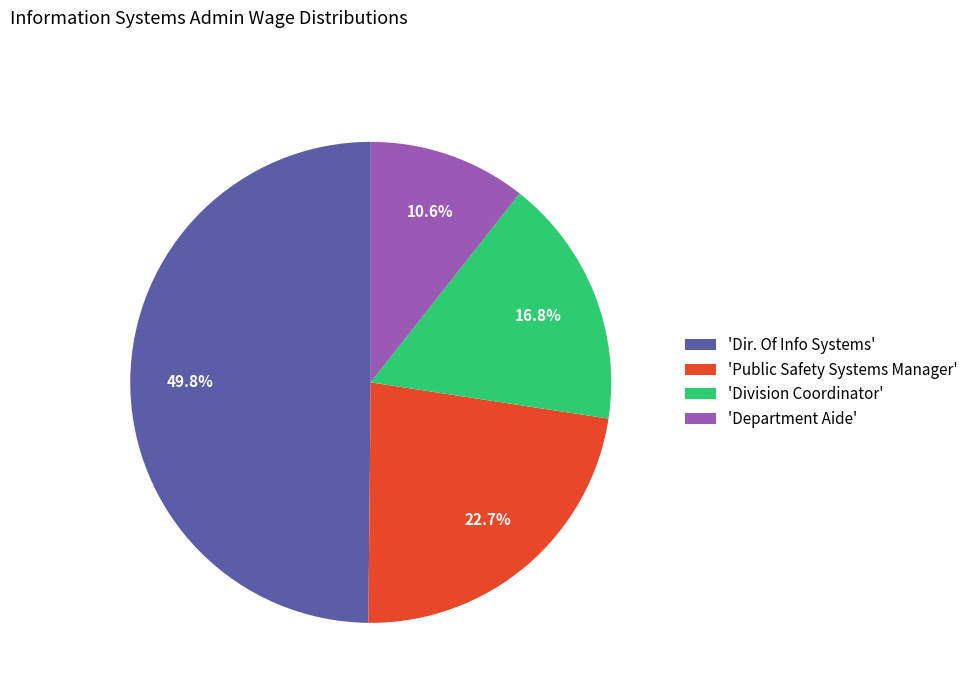

What is the smallest slice in the pie chart?

'Department Aide'